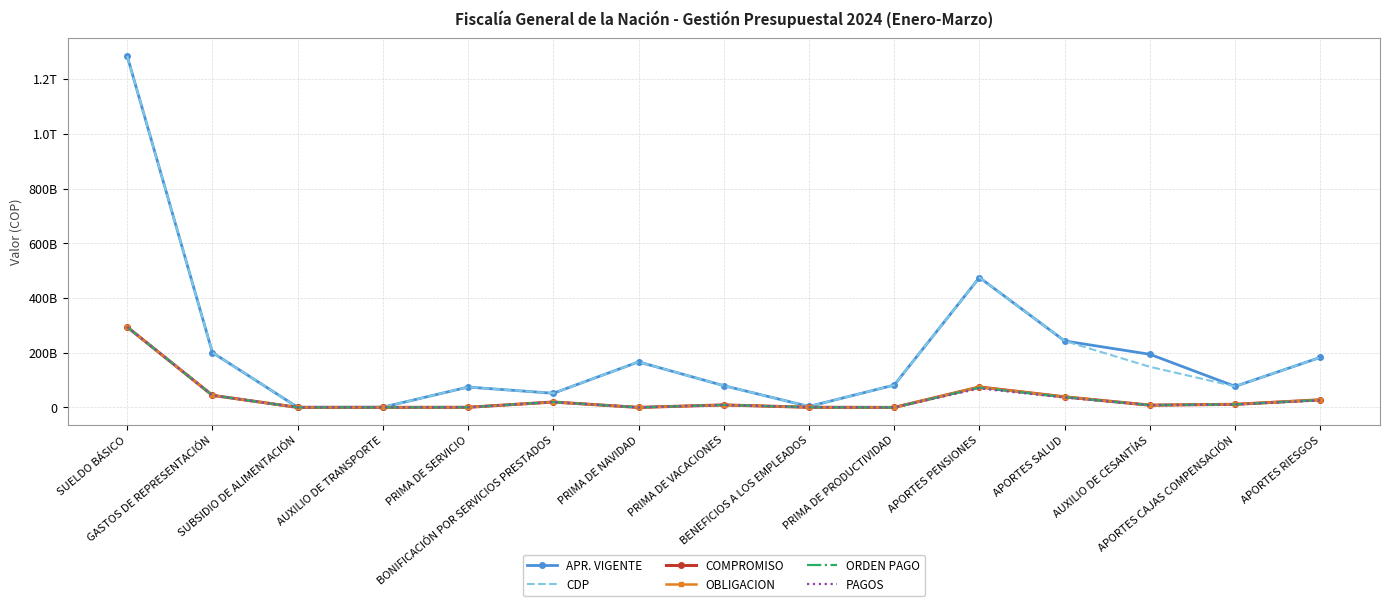

Rank the categories by CDP value from lowest to highest.

SUBSIDIO DE ALIMENTACIÓN, AUXILIO DE TRANSPORTE, BENEFICIOS A LOS EMPLEADOS, BONIFICACIÓN POR SERVICIOS PRESTADOS, PRIMA DE SERVICIO, APORTES CAJAS COMPENSACIÓN, PRIMA DE VACACIONES, PRIMA DE PRODUCTIVIDAD, AUXILIO DE CESANTÍAS, PRIMA DE NAVIDAD, APORTES RIESGOS, GASTOS DE REPRESENTACIÓN, APORTES SALUD, APORTES PENSIONES, SUELDO BÁSICO